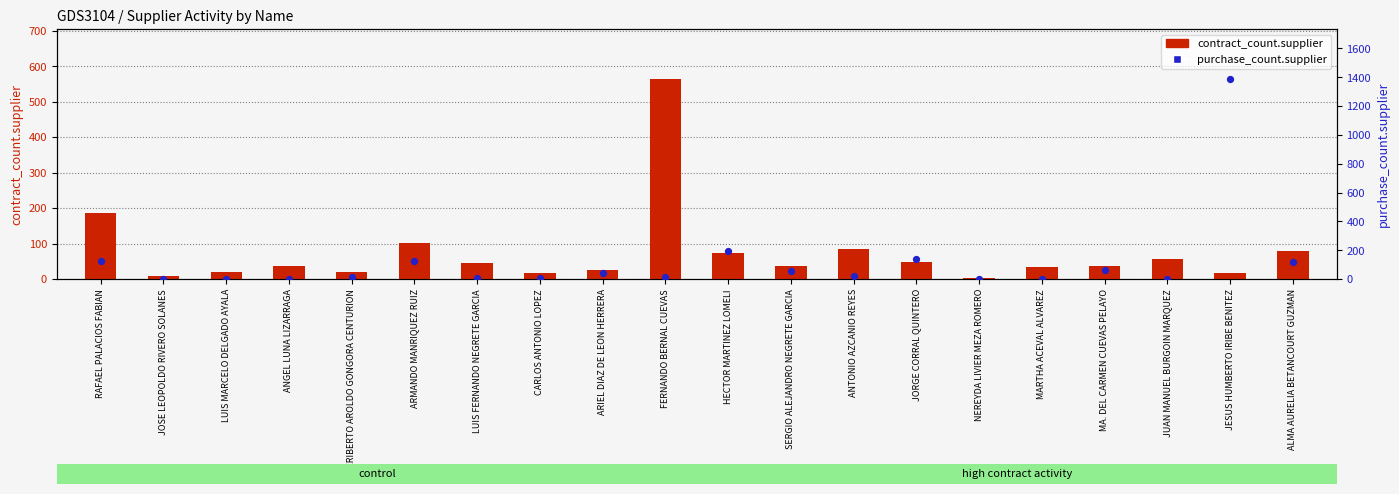

Which series reaches the maximum Y coordinate?

purchase_count.supplier